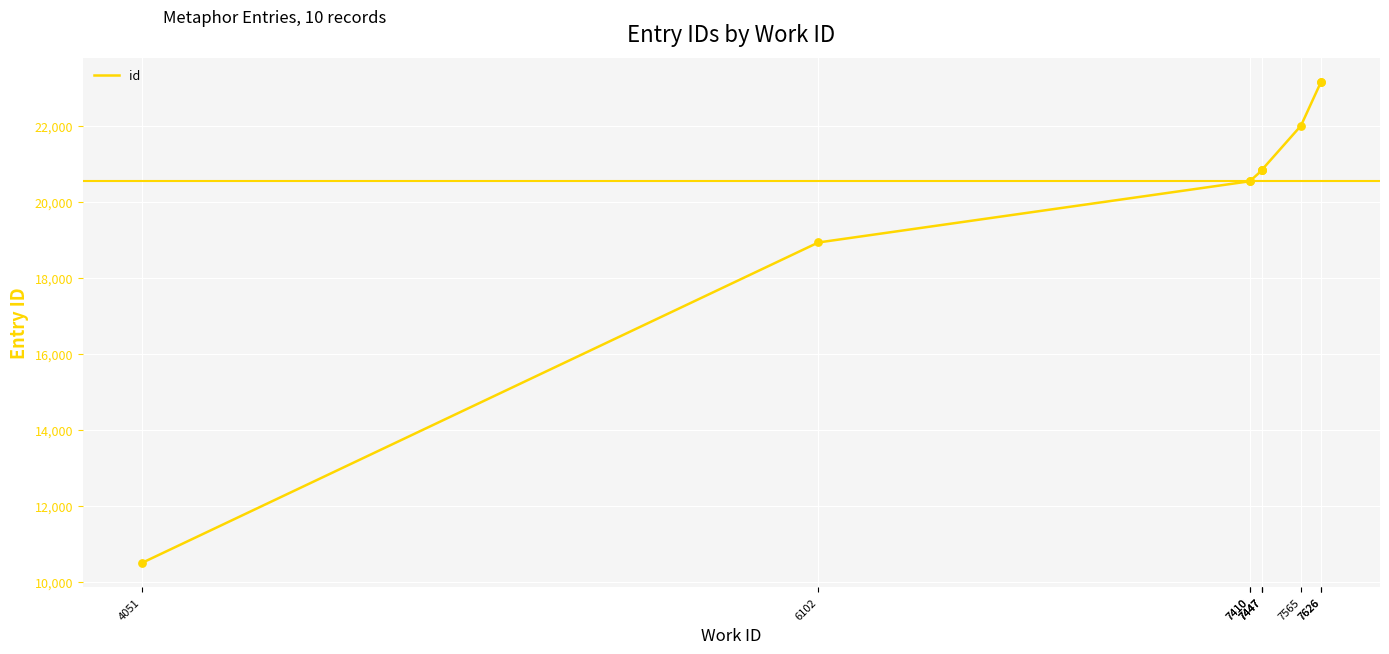

Approximately how many times larger is the value at 7447 compared to 7447?

1.0